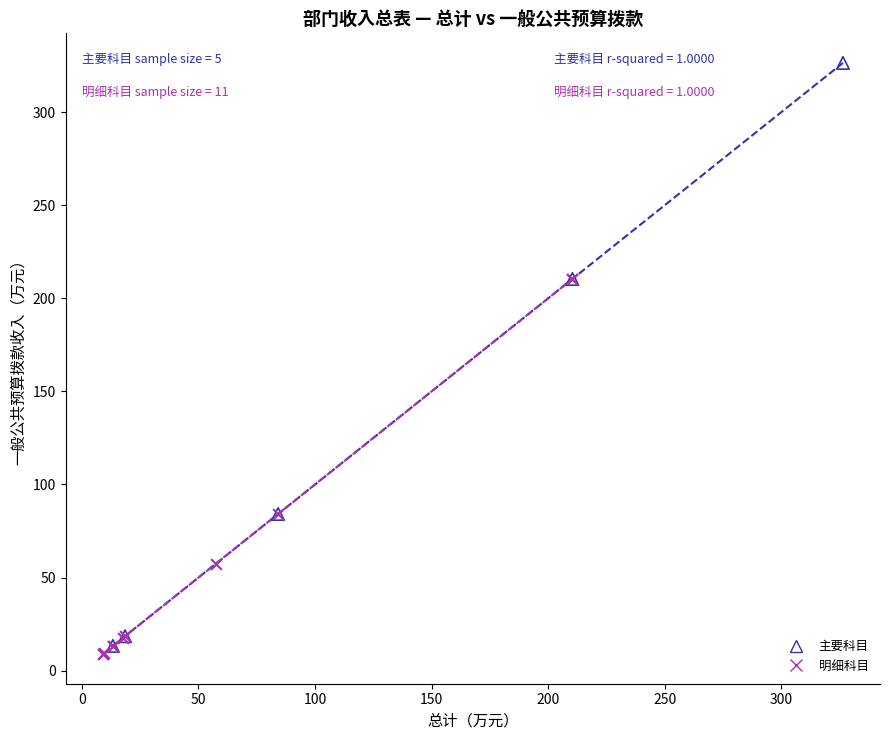

Which series has the largest Y range (max minus min)?

主要科目